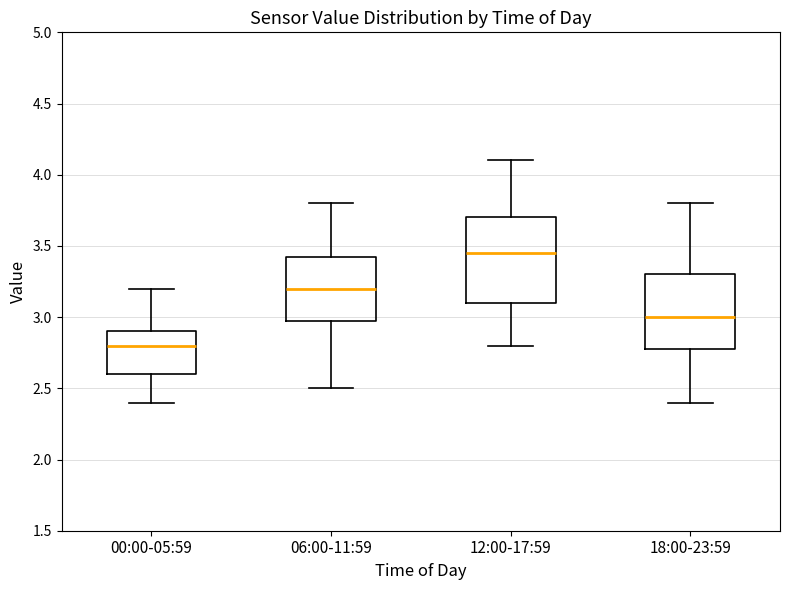

Which box is the tallest, from its lower edge to its upper edge?

12:00-17:59